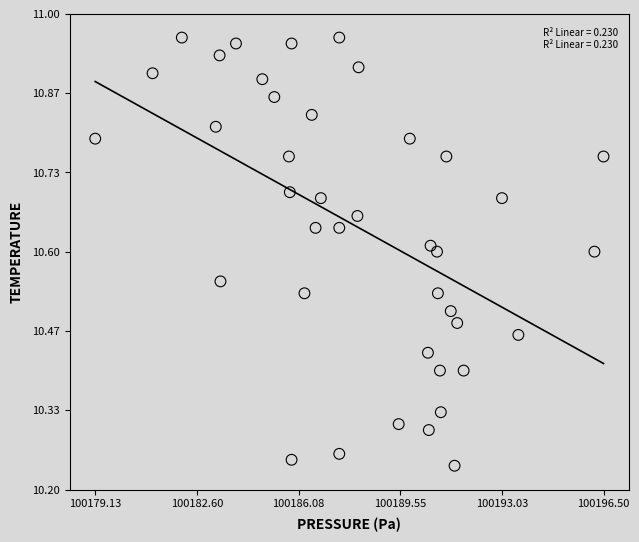

What is the range of Y values (max minus min)?

0.7